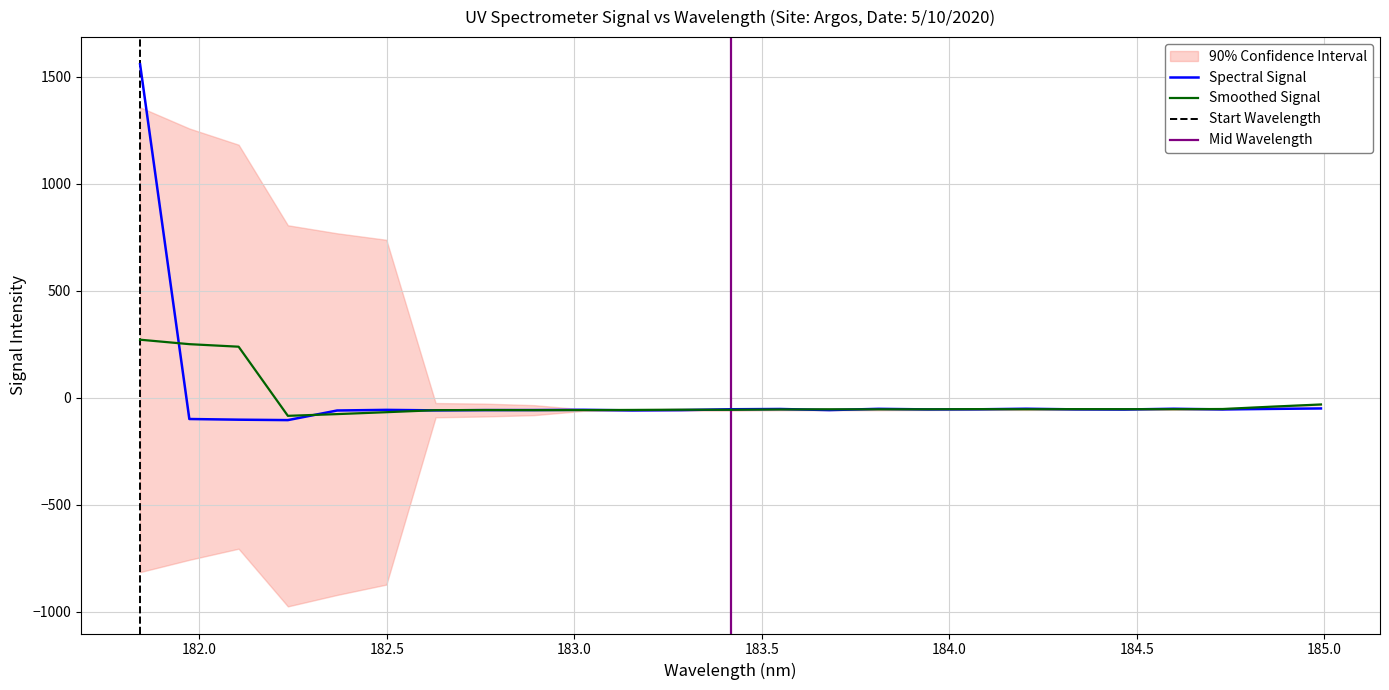

What is the maximum value for Spectral Signal?

1559.6